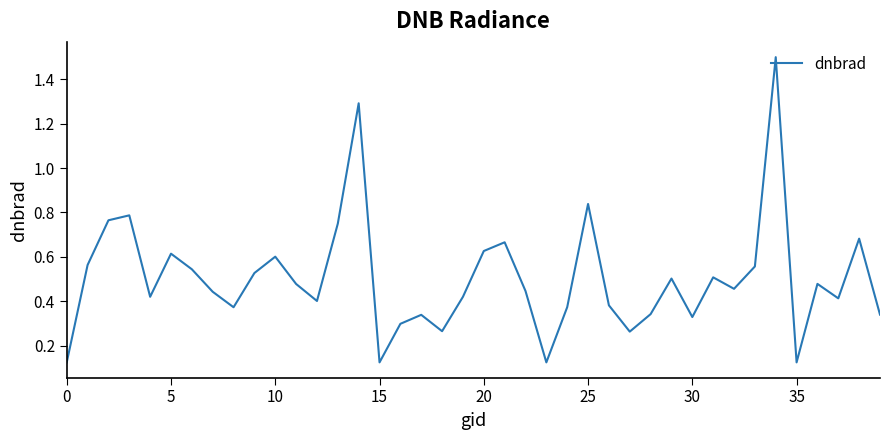

What is the greatest value displayed?

1.5